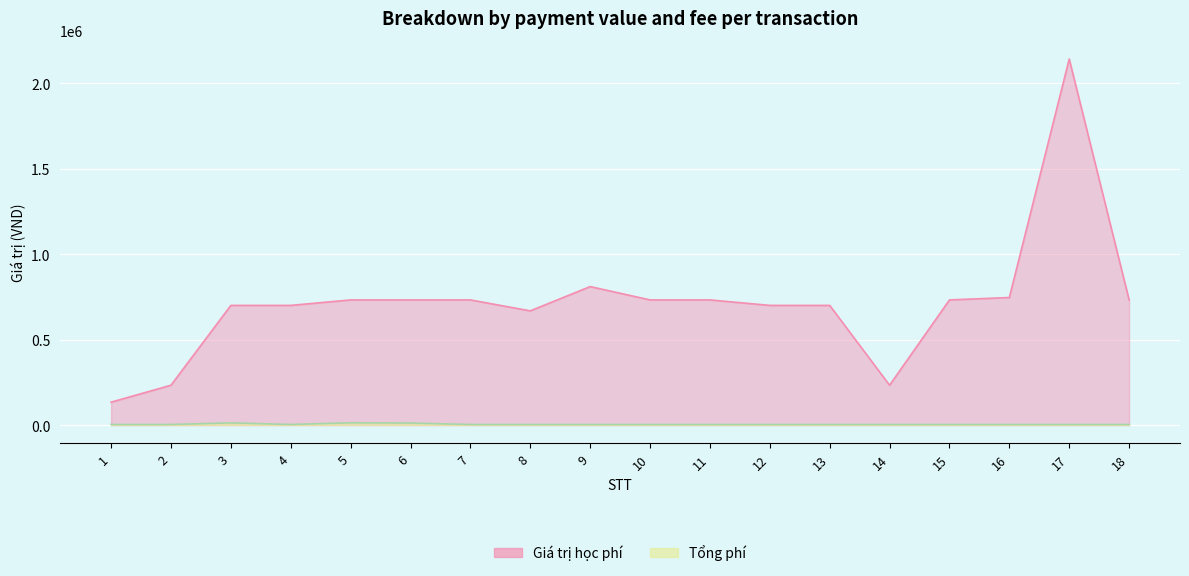

Reading left to right, what are all the values shown in this chart?

Giá trị học phí: 134000	233000	700000	700000	732000	732000	732000	668000	810000	732000	732000	700000	700000	233000	732000	746000	2141000	732000
Tổng phí: 3300	3300	12700	3300	13180	11712	3300	3300	3300	3300	3300	3300	3300	3300	3300	3300	3300	3300